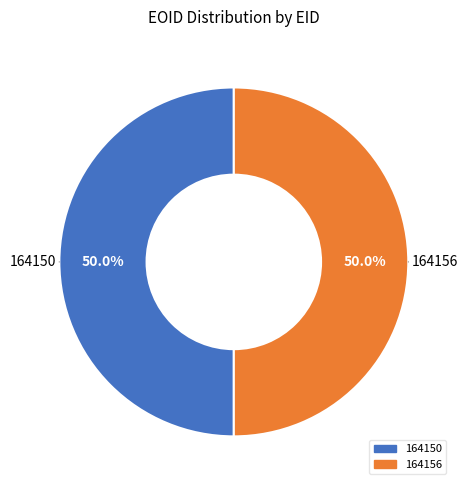

Approximately how many times larger is the value at 164156 compared to 164150?

1.0